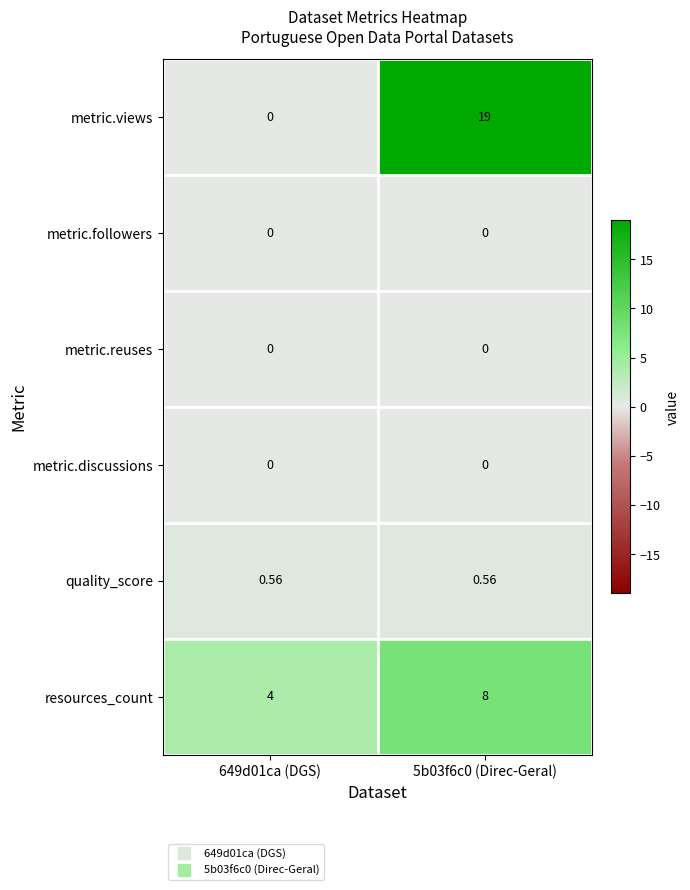

How many data points does each series have?

2